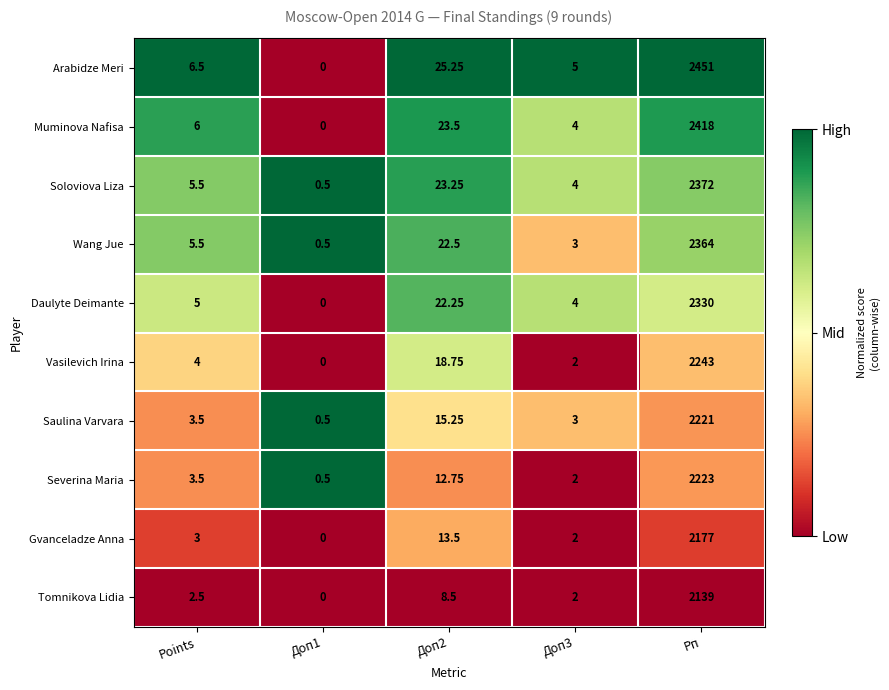

Which series has the largest total across all categories?

Arabidze Meri